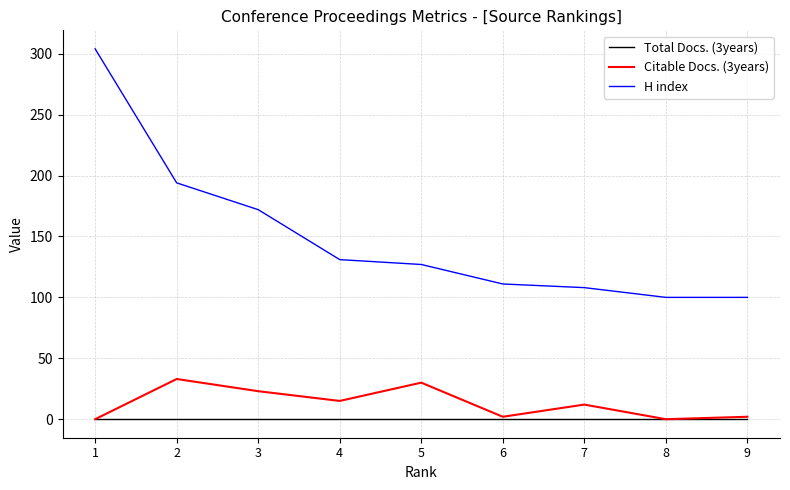

True or false: H index has a value of 108 at 7.

True